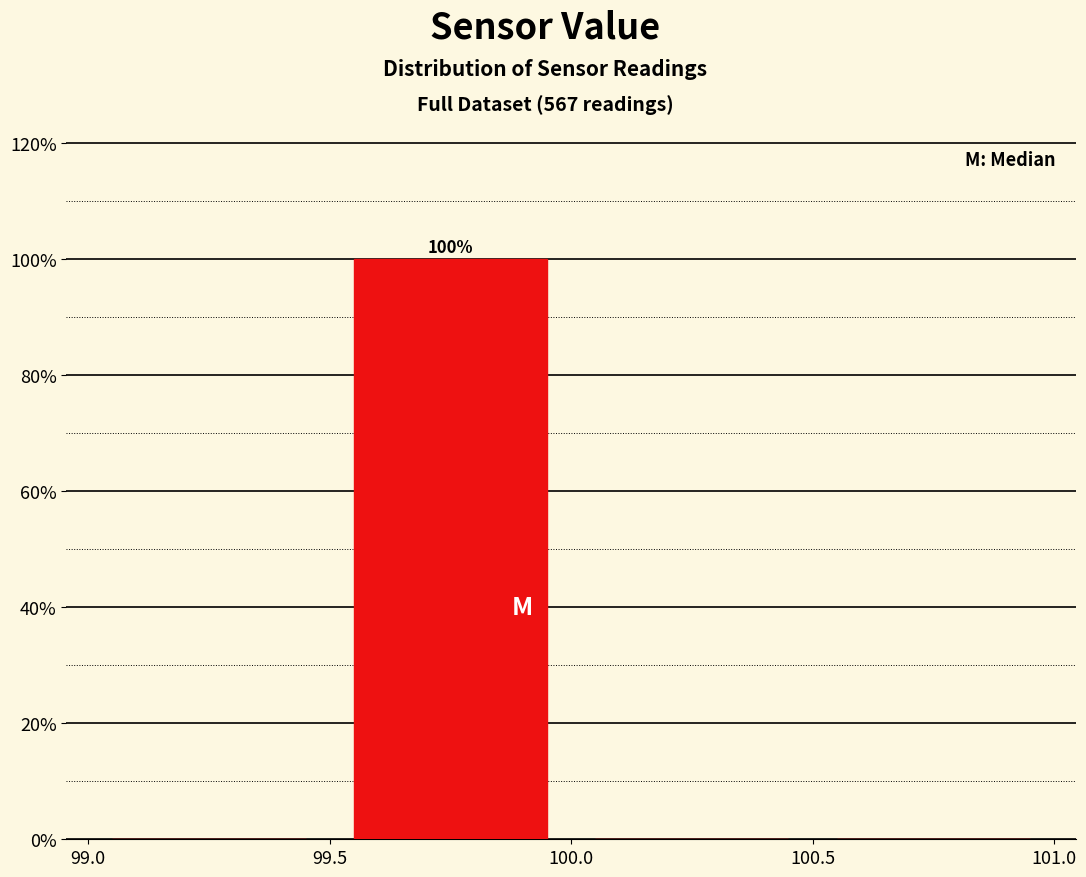

Over which range of the x-axis is the bar tallest?

99.5 to 100.0